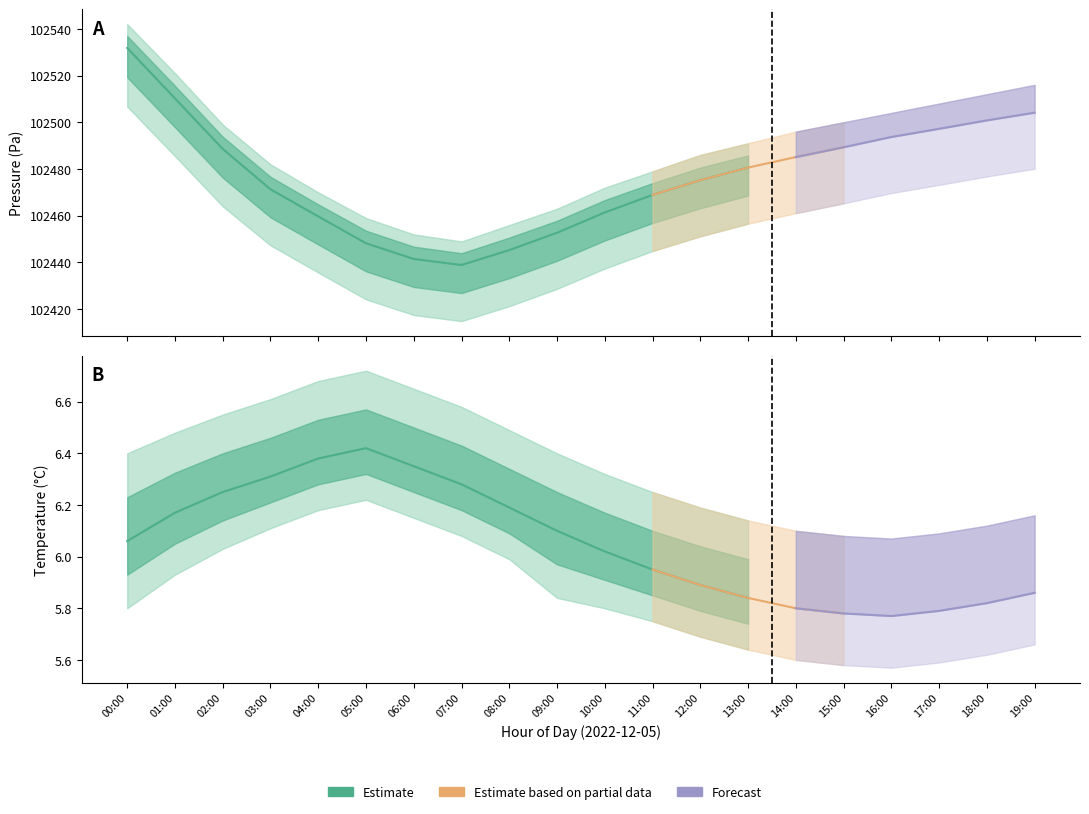

Reading left to right, what are all the values shown in this chart?

pressure: 00:00=102531.8	01:00=102510.2	02:00=102488.6	03:00=102471.3	04:00=102459.7	05:00=102448.2	06:00=102441.5	07:00=102438.9	08:00=102445.3	09:00=102452.7	10:00=102461.4	11:00=102468.9	12:00=102475.2	13:00=102480.6	14:00=102485.1	15:00=102489.3	16:00=102493.7	17:00=102497.2	18:00=102500.8	19:00=102504.1
pressure_upper: 00:00=102542.0	01:00=102521.0	02:00=102499.0	03:00=102482.0	04:00=102470.0	05:00=102459.0	06:00=102452.0	07:00=102449.0	08:00=102456.0	09:00=102463.0	10:00=102472.0	11:00=102479.0	12:00=102486.0	13:00=102491.0	14:00=102496.0	15:00=102500.0	16:00=102504.0	17:00=102508.0	18:00=102512.0	19:00=102516.0
pressure_lower: 00:00=102506.7	01:00=102485.5	02:00=102464.0	03:00=102447.3	04:00=102435.7	05:00=102424.2	06:00=102417.5	07:00=102414.9	08:00=102421.3	09:00=102428.7	10:00=102437.4	11:00=102444.9	12:00=102451.2	13:00=102456.6	14:00=102461.1	15:00=102465.3	16:00=102469.7	17:00=102473.2	18:00=102476.8	19:00=102480.1
temperature: 00:00=6.1	01:00=6.2	02:00=6.2	03:00=6.3	04:00=6.4	05:00=6.4	06:00=6.3	07:00=6.3	08:00=6.2	09:00=6.1	10:00=6.0	11:00=6.0	12:00=5.9	13:00=5.8	14:00=5.8	15:00=5.8	16:00=5.8	17:00=5.8	18:00=5.8	19:00=5.9
temperature_upper: 00:00=6.4	01:00=6.5	02:00=6.5	03:00=6.6	04:00=6.7	05:00=6.7	06:00=6.7	07:00=6.6	08:00=6.5	09:00=6.4	10:00=6.3	11:00=6.2	12:00=6.2	13:00=6.1	14:00=6.1	15:00=6.1	16:00=6.1	17:00=6.1	18:00=6.1	19:00=6.2
temperature_lower: 00:00=5.8	01:00=5.9	02:00=6.0	03:00=6.1	04:00=6.2	05:00=6.2	06:00=6.2	07:00=6.1	08:00=6.0	09:00=5.8	10:00=5.8	11:00=5.8	12:00=5.7	13:00=5.6	14:00=5.6	15:00=5.6	16:00=5.6	17:00=5.6	18:00=5.6	19:00=5.7